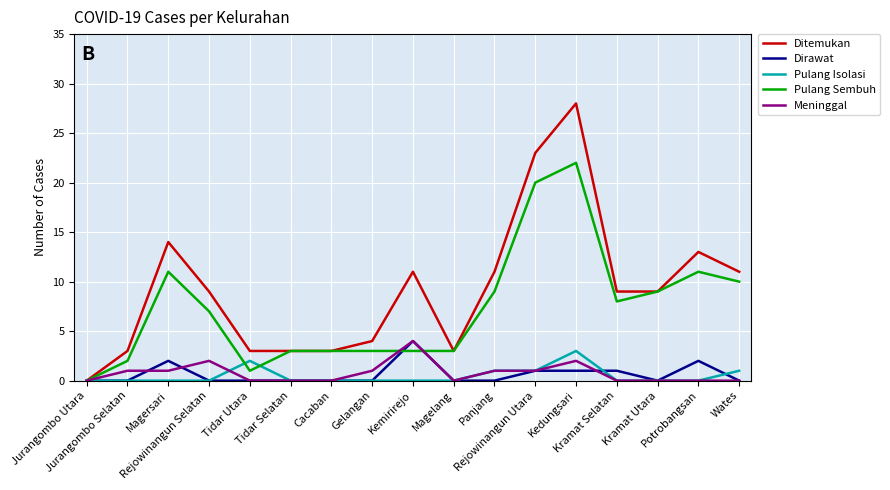

Which series has the widest spread of values?

Ditemukan